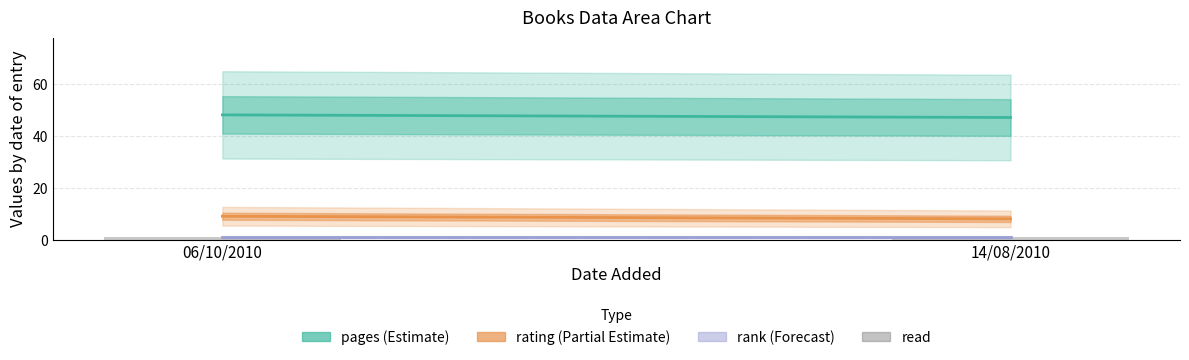

Read the rating value at 06/10/2010.

9